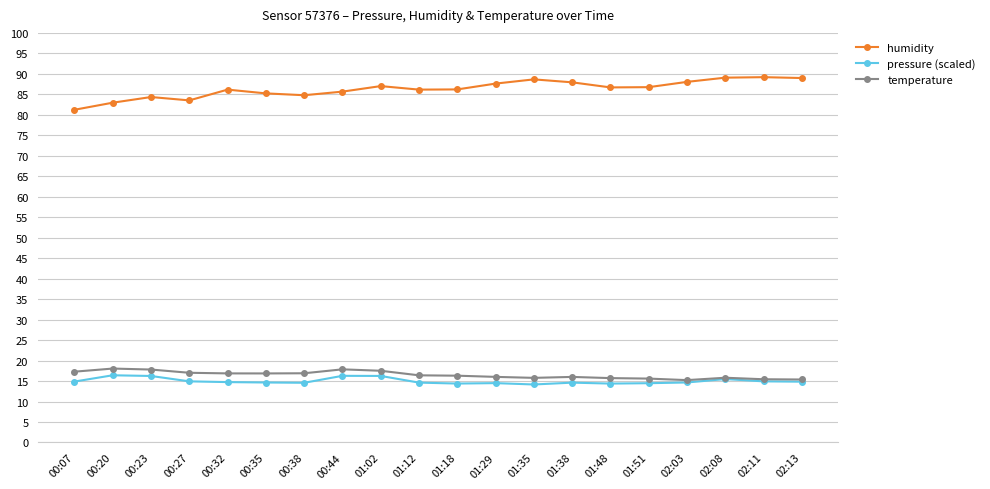

What position from the right is 00:07?

20